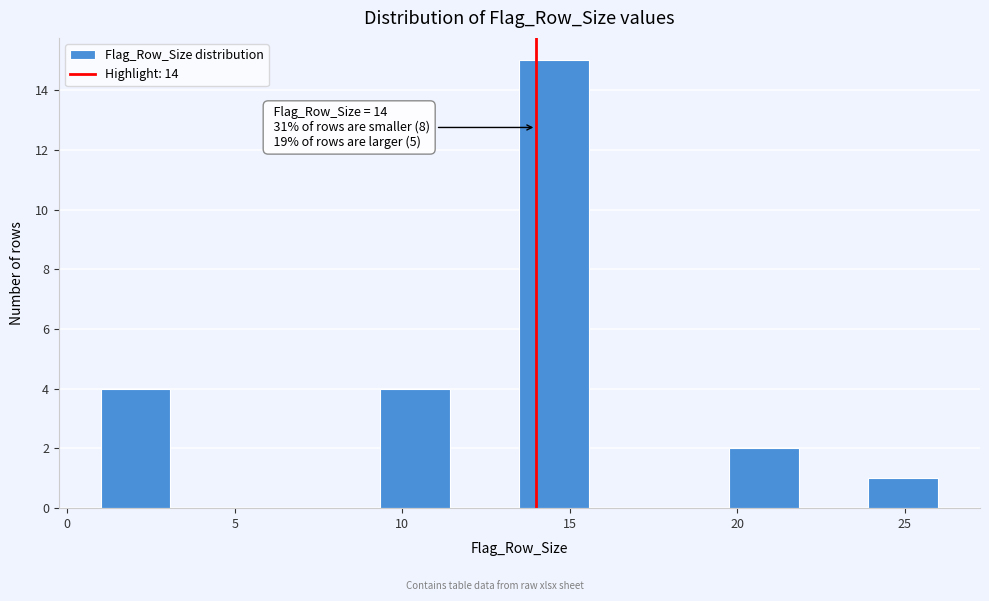

Over which range of the x-axis is the bar tallest?

13.5 to 15.5